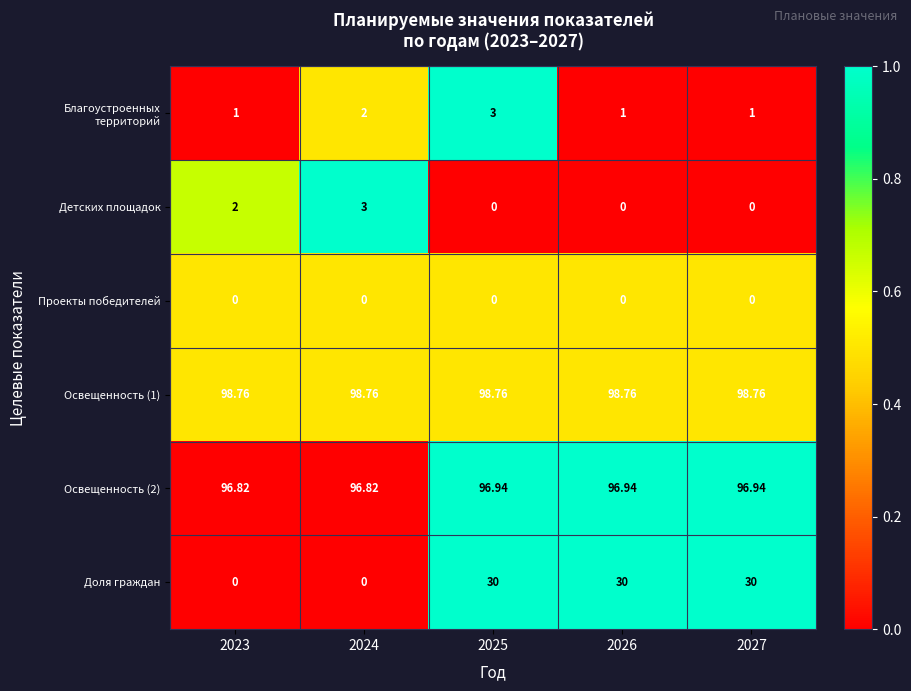

Between 2023 and 2027, which series saw the biggest shift?

Доля граждан